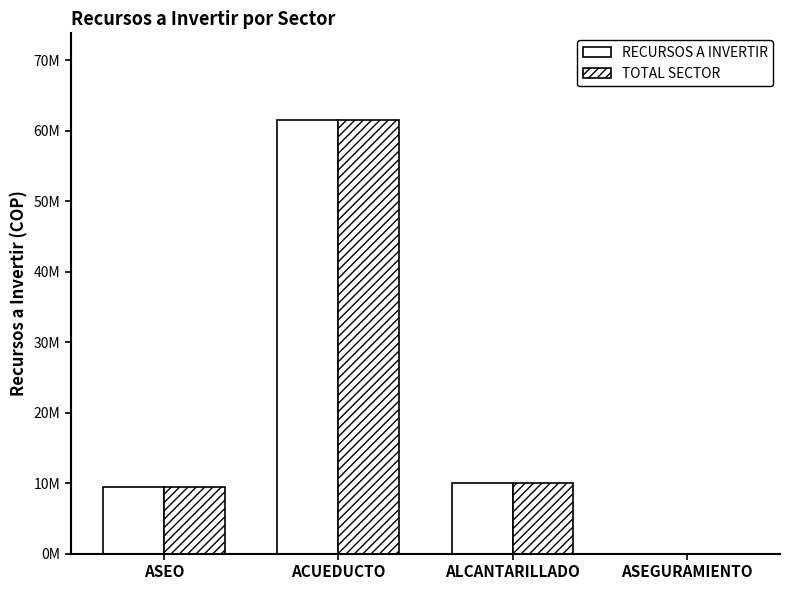

Are the bars horizontal?

No